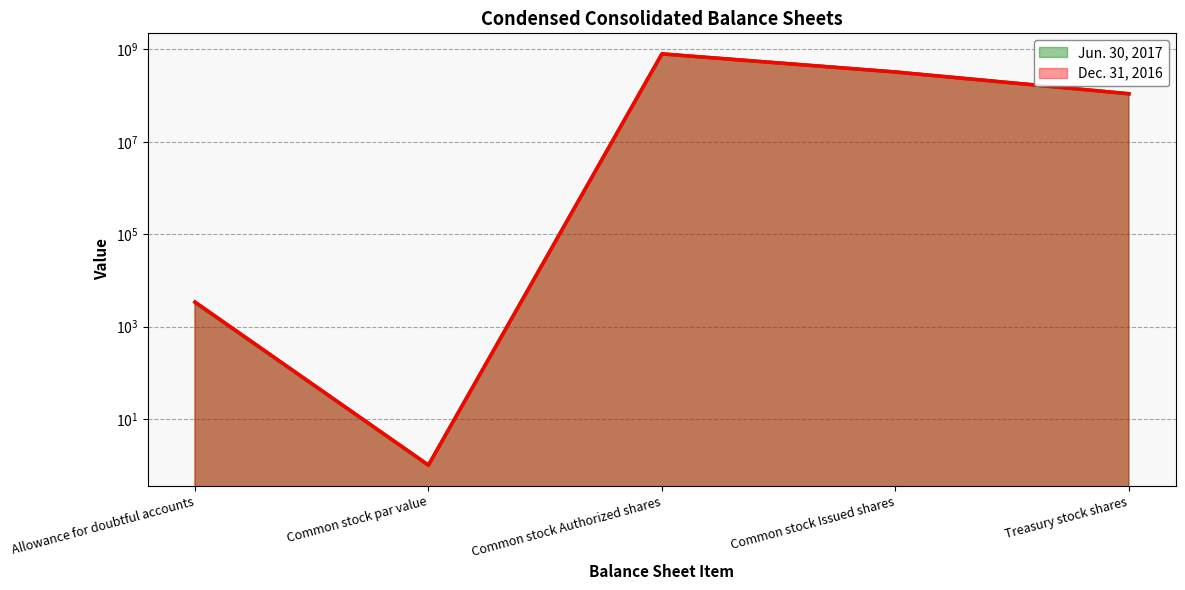

Does the chart have visible grid lines?

Yes